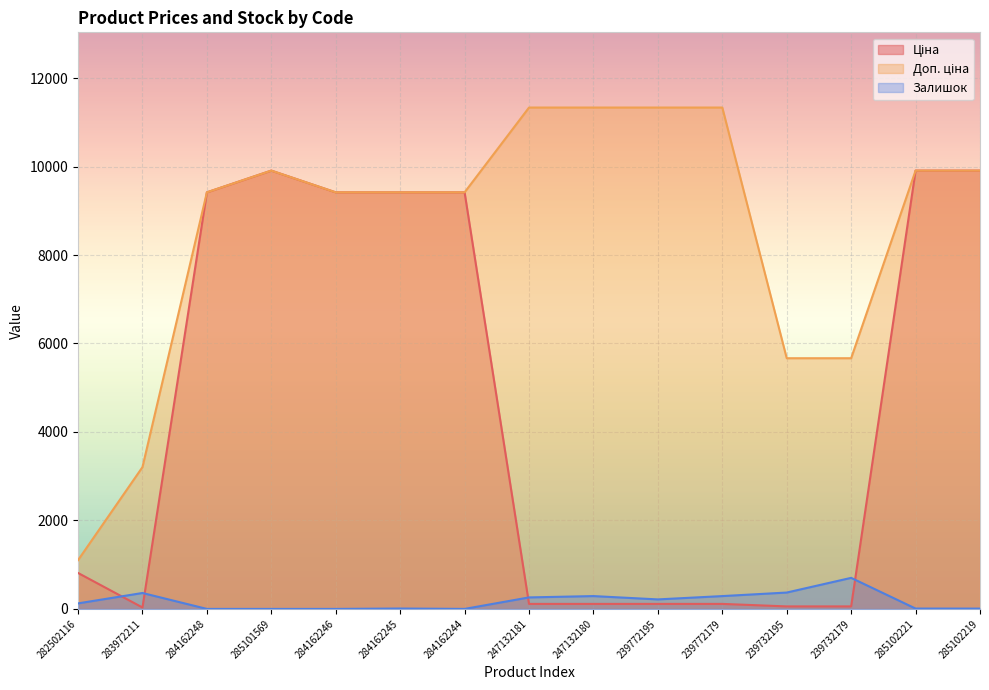

Reading right to left, extract all data points from this chart.

Ціна: 285102219=9908.5	285102221=9908.5	239732179=56.7	239732195=56.7	239772179=113.3	239772195=113.3	247132180=113.3	247132181=113.3	284162244=9416.9	284162245=9416.9	284162246=9416.9	285101569=9908.5	284162248=9416.9	283972211=32.0	282502116=813.0
Доп. ціна: 285102219=9908.5	285102221=9908.5	239732179=5667.0	239732195=5667.0	239772179=11334.0	239772195=11334.0	247132180=11334.0	247132181=11334.0	284162244=9416.9	284162245=9416.9	284162246=9416.9	285101569=9908.5	284162248=9416.9	283972211=3205.0	282502116=1101.8
Залишок: 285102219=7.0	285102221=8.0	239732179=702.0	239732195=370.0	239772179=290.0	239772195=215.0	247132180=290.0	247132181=260.0	284162244=0.0	284162245=9.0	284162246=0.0	285101569=0.0	284162248=0.0	283972211=360.0	282502116=125.0